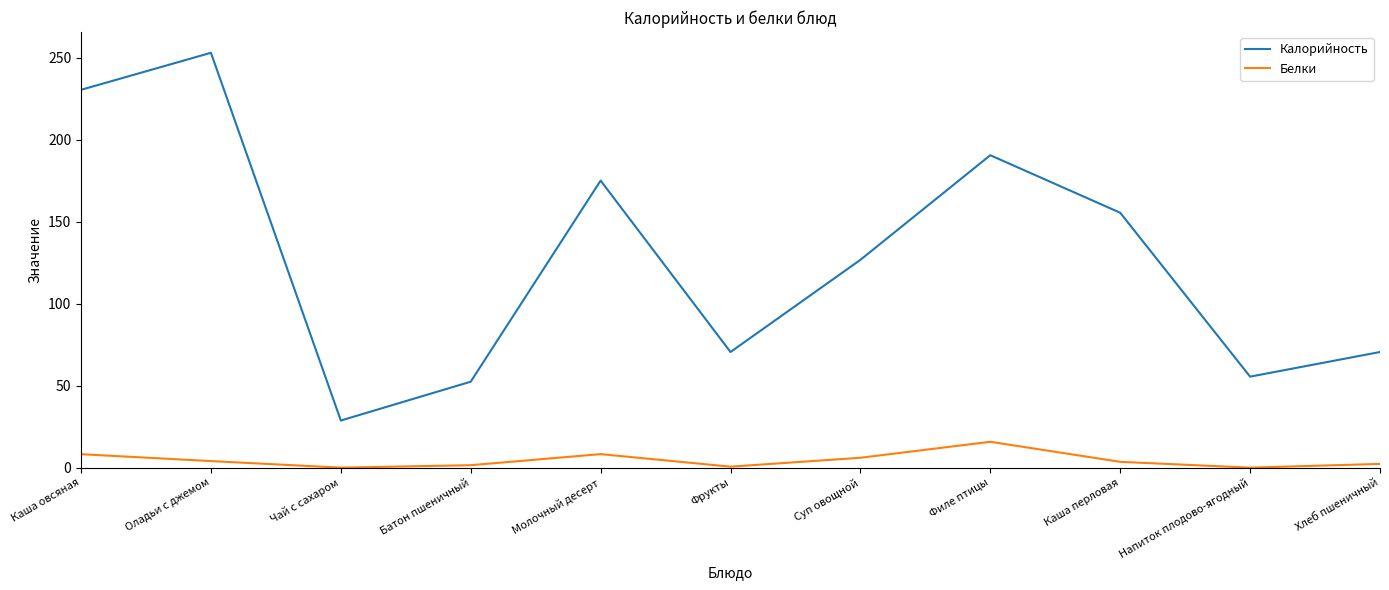

Where is the first local maximum for Калорийность?

Оладьи с джемом